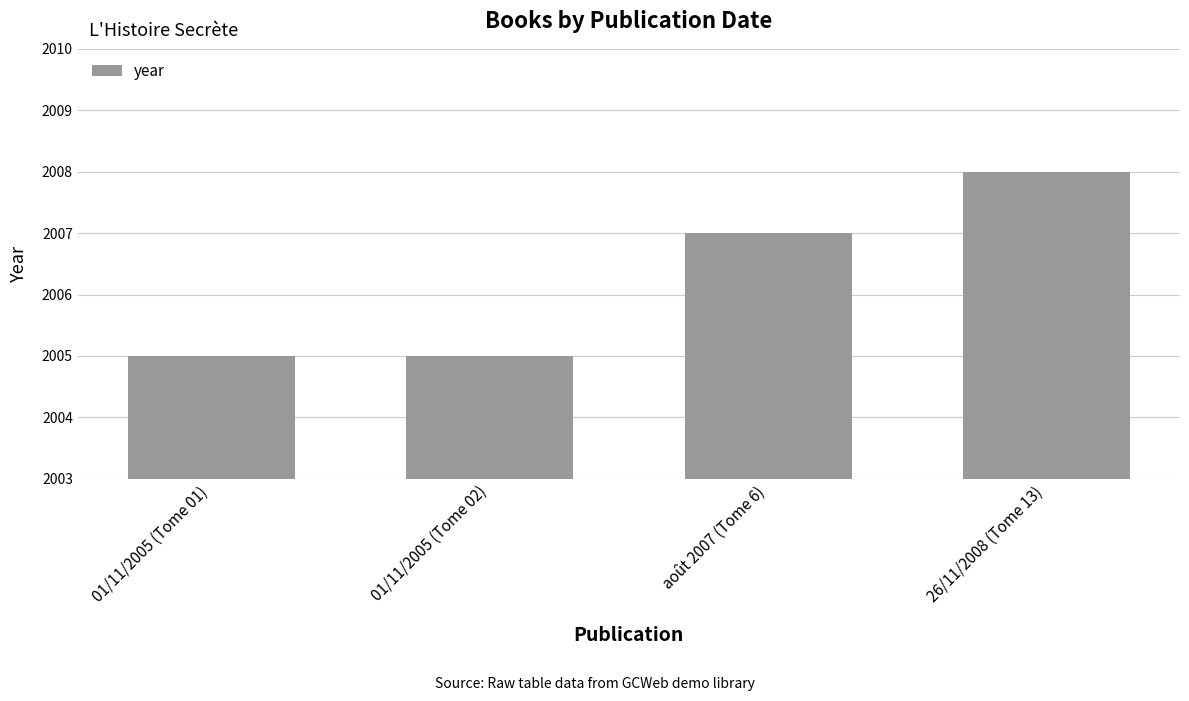

Reading left to right, extract all data points from this chart.

2005	2005	2007	2008